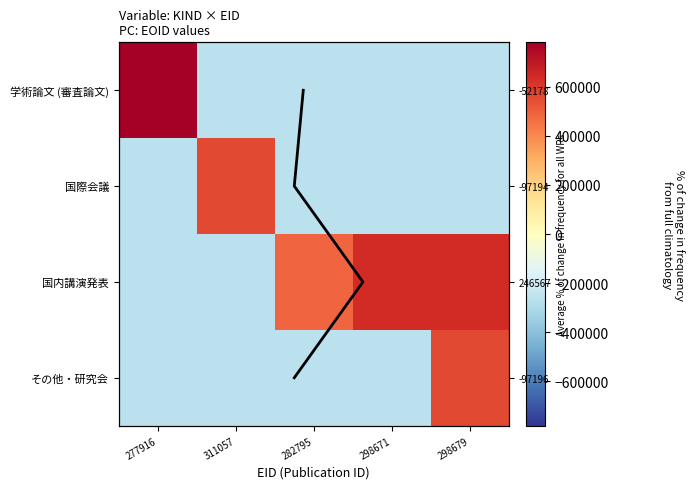

Is it true that 学術論文 (審査論文) equals -260486.6 at 298679?

True